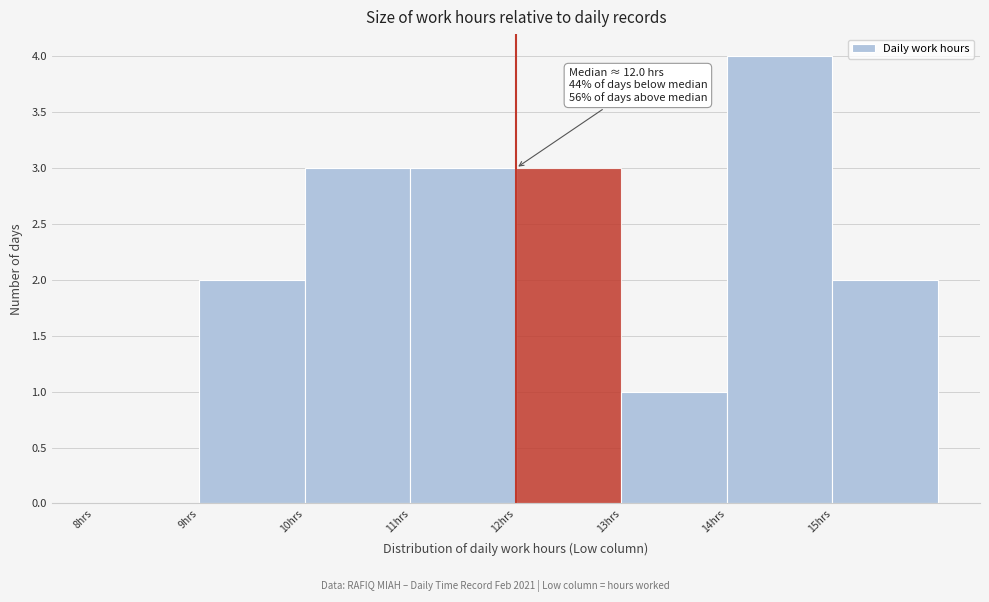

Over which range of the x-axis is the bar tallest?

14 to 15